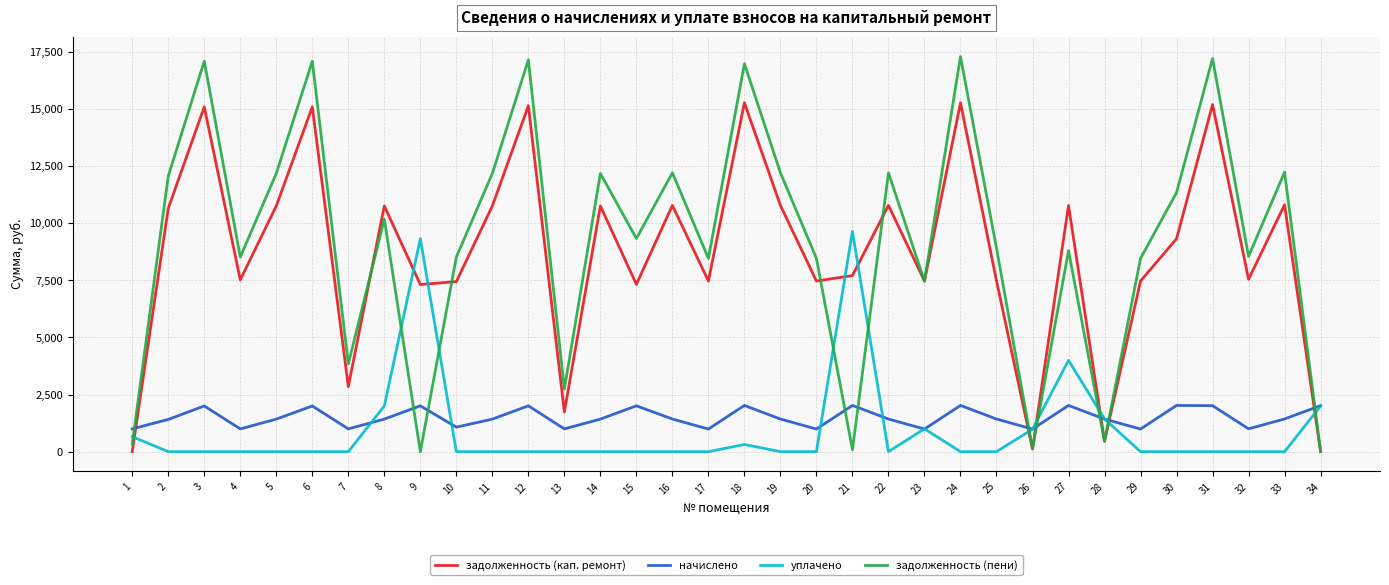

In задолженность (пени), how many points are higher than both neighbors (excluding endpoints)?

12